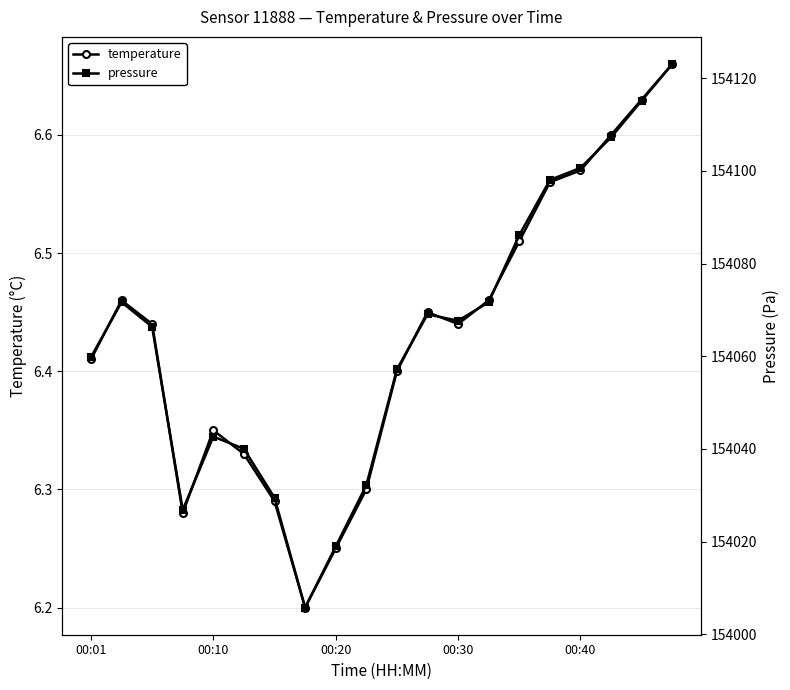

Which has a higher value, 14 or 17?

17